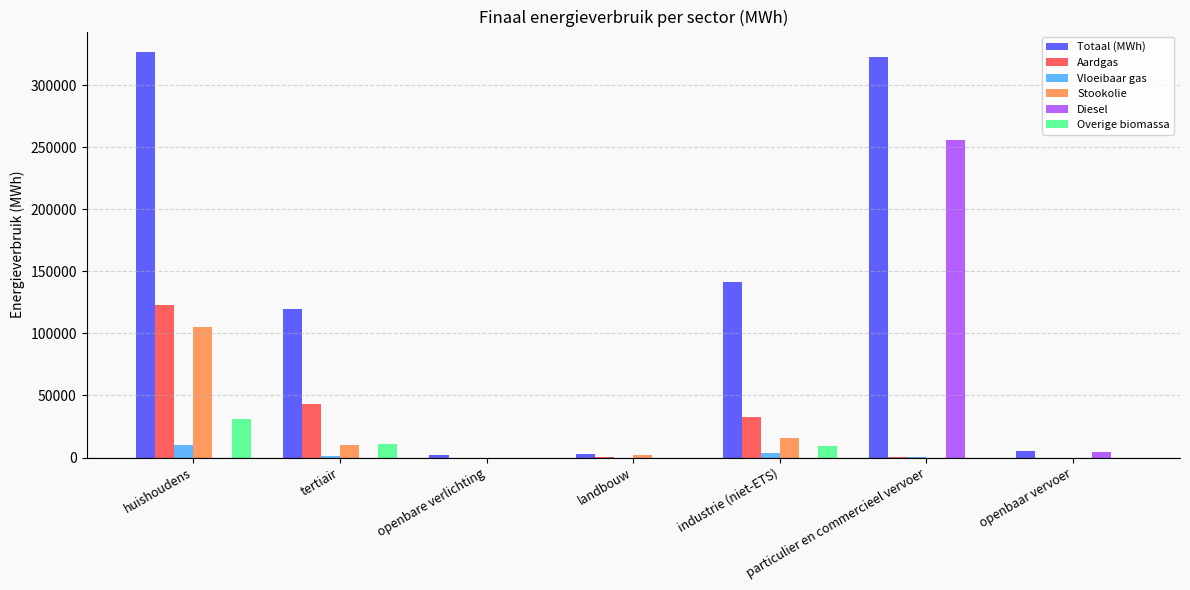

Between industrie (niet-ETS) and particulier en commercieel vervoer, which series saw the biggest shift?

Diesel